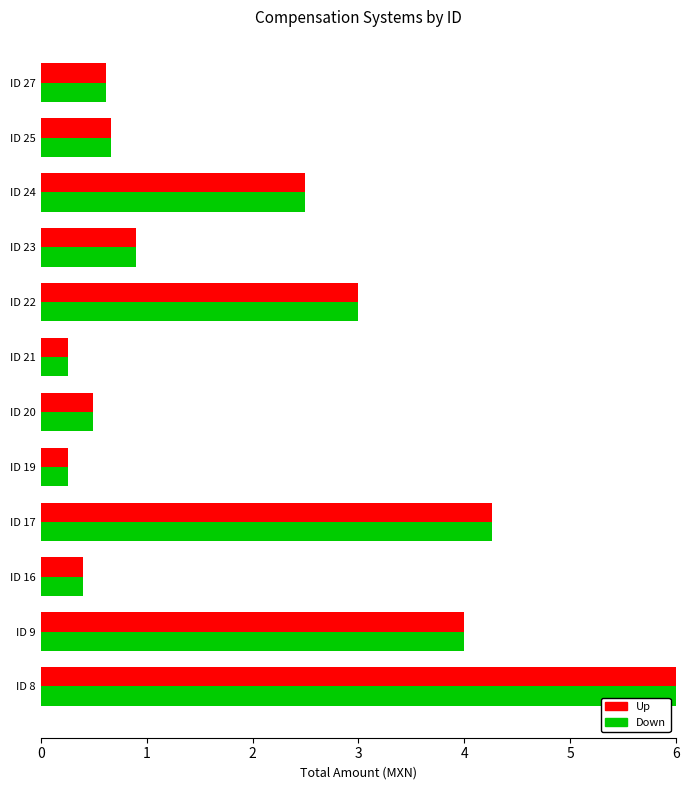

What is the total value across all series at ID 27?

1.2